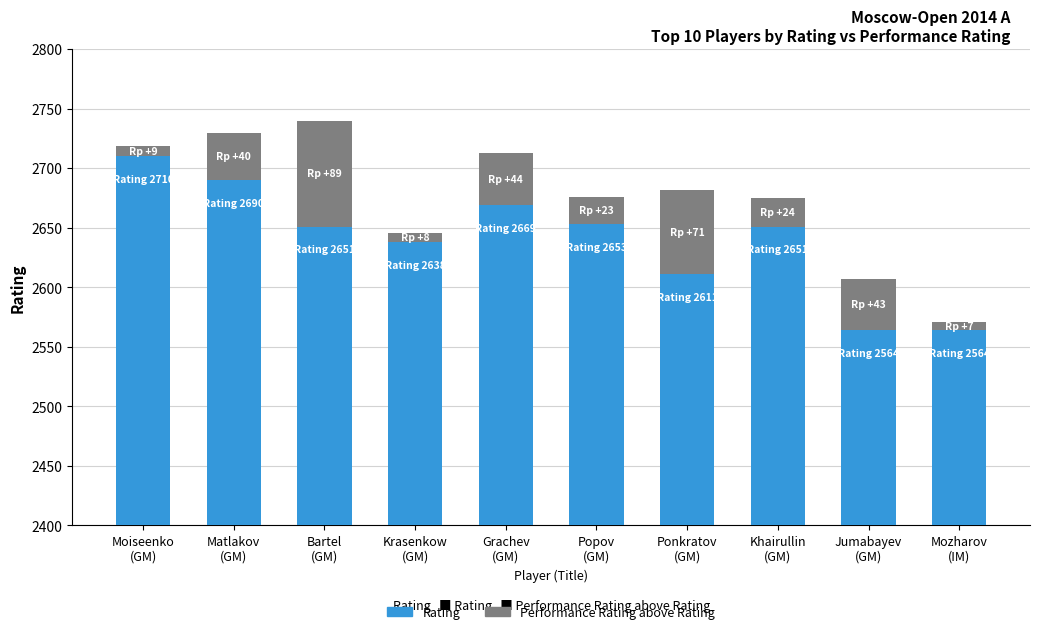

The value of Performance Rating above Rating at Moiseenko
(GM) is 9. True or false?

True